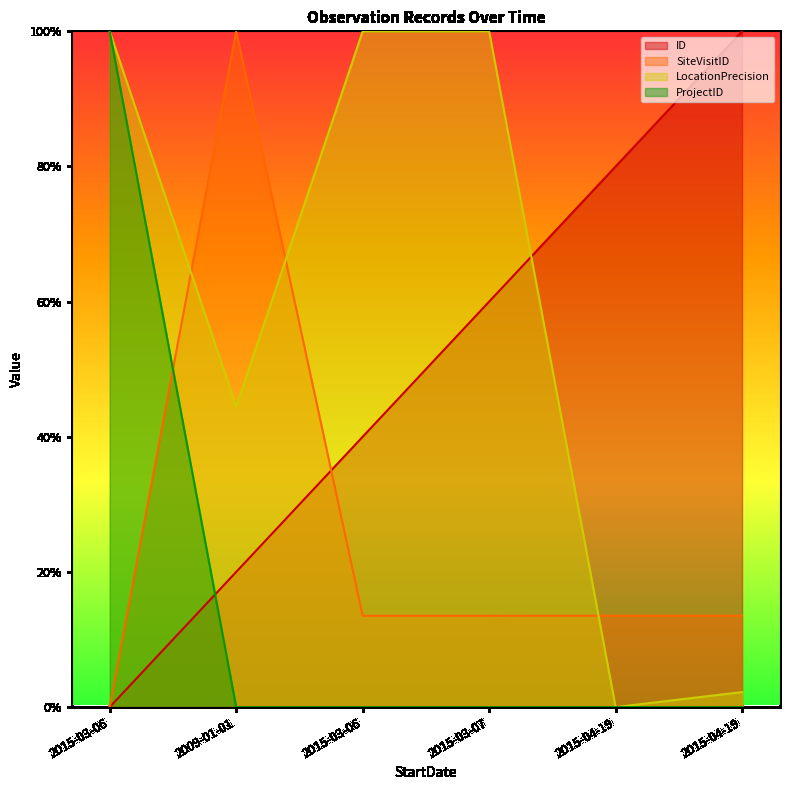

How many data points in SiteVisitID are above 0?

5